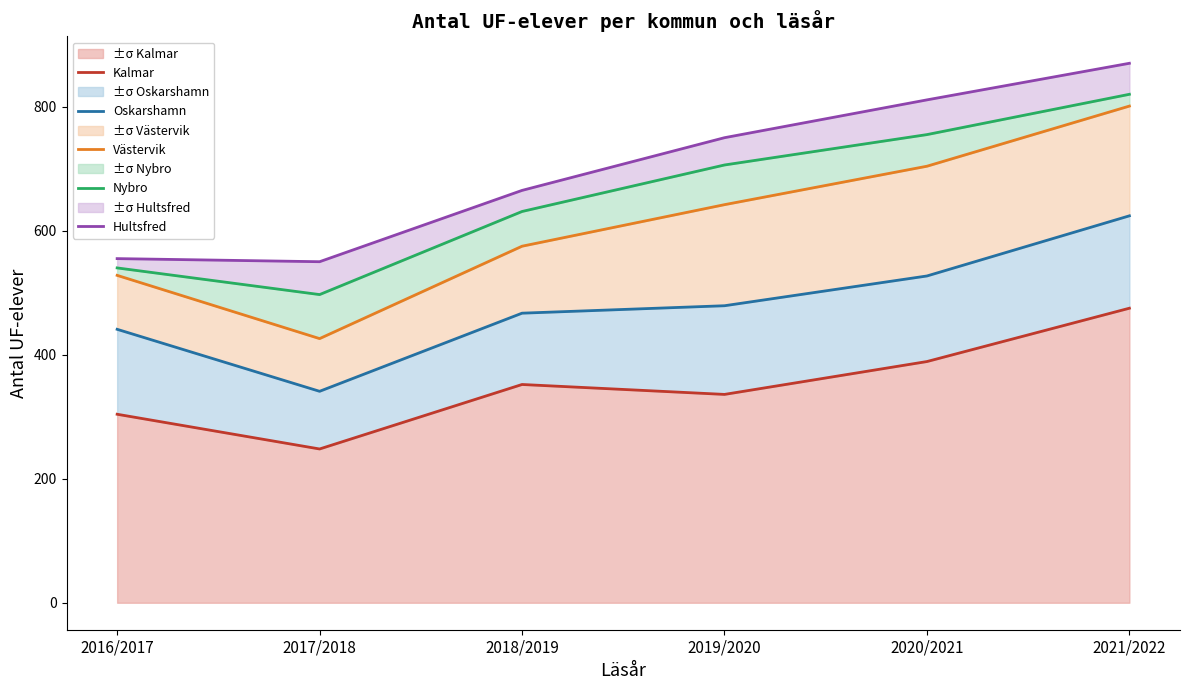

At which label is Nybro closest to 658?

2018/2019